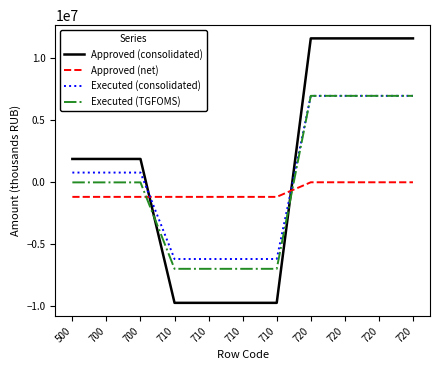

What are all the series names shown in the legend?

Approved (consolidated), Approved (net), Executed (consolidated), Executed (TGFOMS)